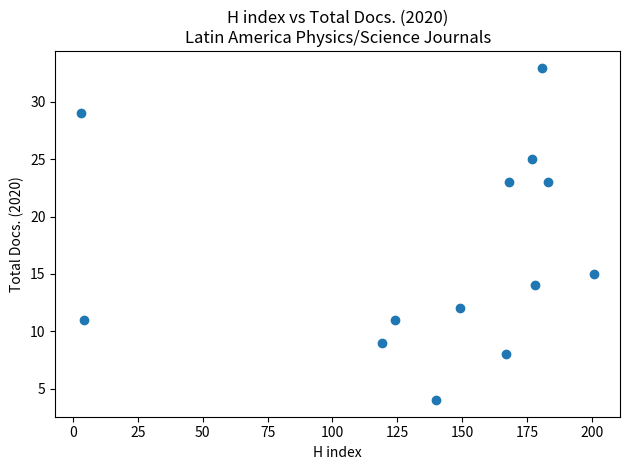

What Y value in the scatter plot is closest to 18?

15